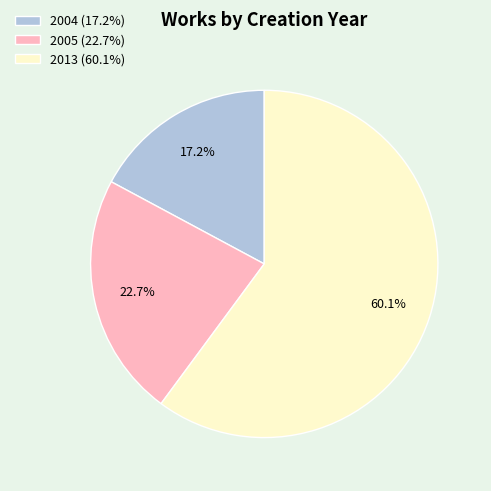

Is there a majority slice in this chart?

Yes